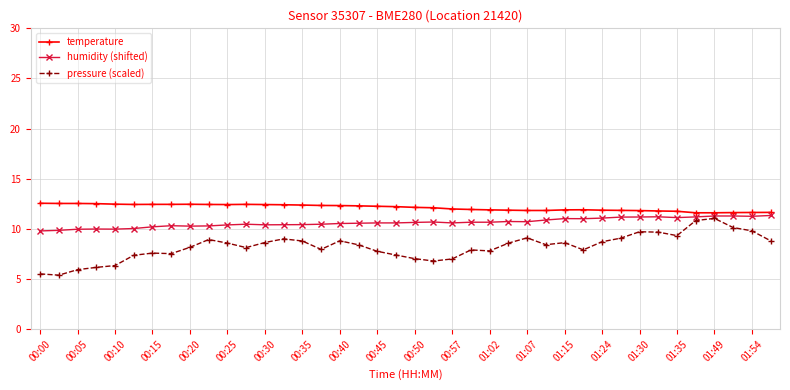

Rank the series by their average value, from lowest to highest.

pressure (scaled), humidity (shifted), temperature